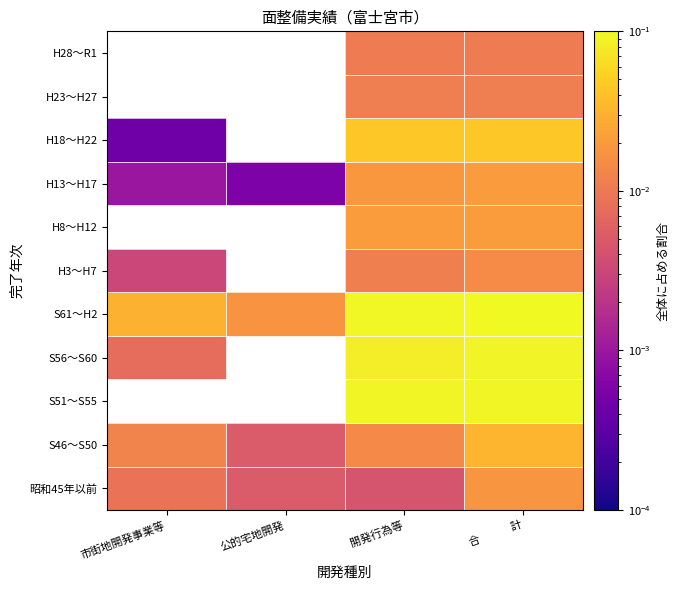

Is the value of S61～H2 at 開発行為等 greater than the value of H28～R1 at 開発行為等?

Yes